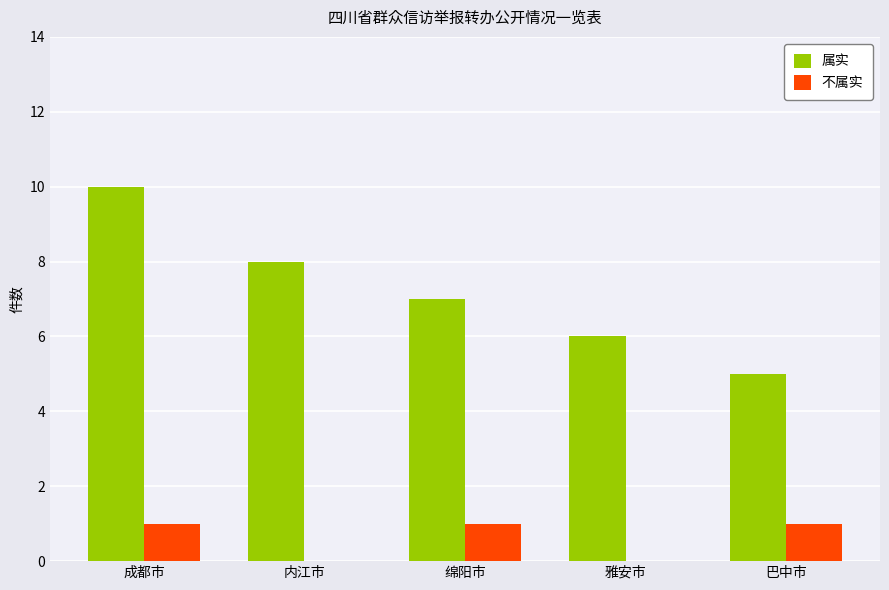

How many groups of bars are there?

5